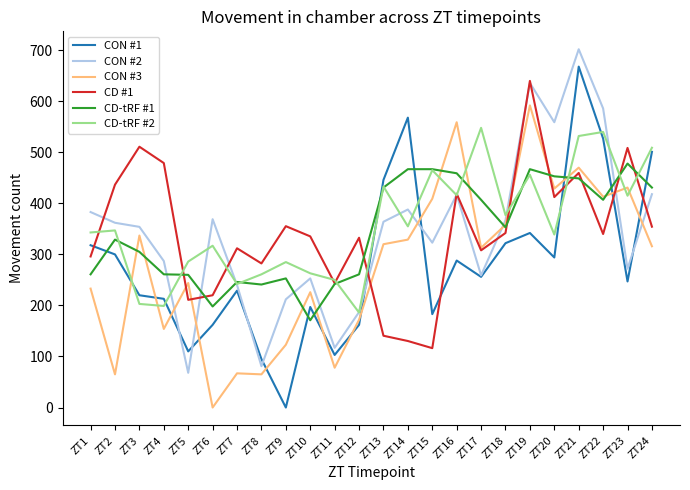

After their last crossing, which series has the higher values: CON #1 or CD #1?

CON #1